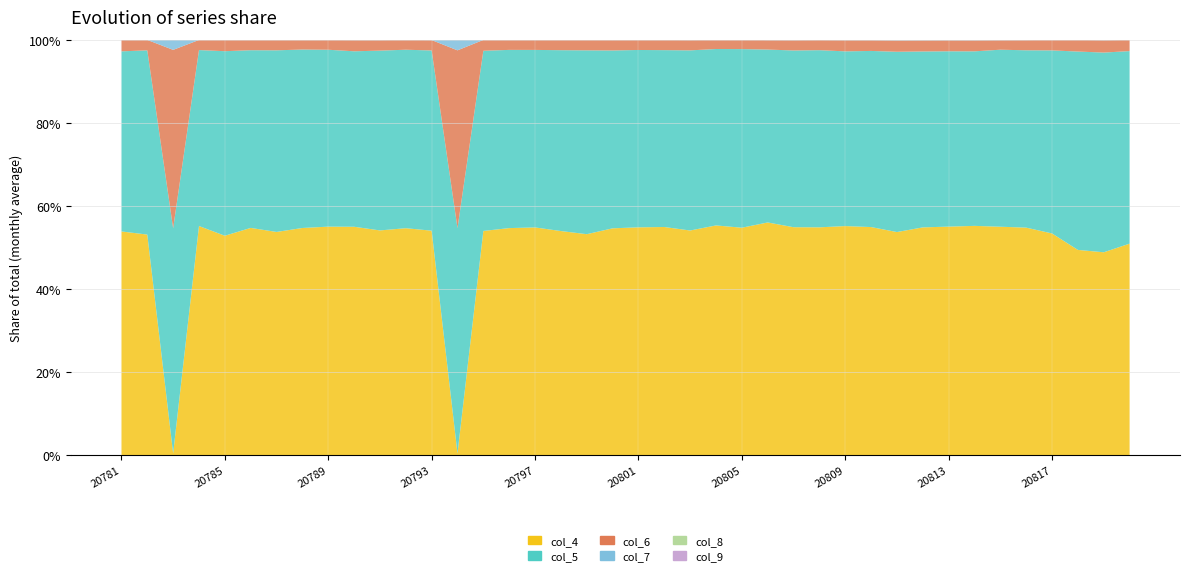

Reading left to right, transcribe all the data shown in this chart.

col_4: 11010	10899	90	11276	10824	11225	10977	11194	11264	11274	11067	11209	11055	85	11035	11167	11262	11058	10886	11188	11221	11233	11082	11371	11245	11483	11232	11225	11303	11227	10975	11217	11248	11309	11282	11218	10917	10088	9962	10417
col_5: 8862	9101	11141	8658	9102	8776	8930	8792	8718	8659	8852	8813	8874	11187	8866	8763	8777	8922	9055	8770	8733	8706	8884	8731	8828	8531	8706	8726	8619	8667	8867	8662	8627	8607	8741	8742	9012	9748	9804	9481
col_6: 561	515	8833	497	557	507	513	475	482	554	519	484	512	8824	534	493	495	504	517	515	495	501	508	451	461	468	510	501	554	532	561	551	545	548	474	504	517	571	609	550
col_7: 11	10	500	13	9	11	8	9	14	18	18	11	16	523	11	7	11	12	7	15	12	13	18	10	5	13	19	15	22	20	30	25	26	25	21	16	11	9	21	12
col_8: 2	2	4	1	2	1	2	1	0	1	2	1	3	6	1	1	0	0	1	2	0	0	1	1	0	6	2	1	0	2	2	4	0	2	0	2	0	2	3	0
col_9: 0	0	0	0	0	1	0	0	0	0	0	0	0	0	0	1	0	2	0	0	0	1	0	0	0	0	1	0	0	0	1	0	0	0	0	1	0	1	0	0